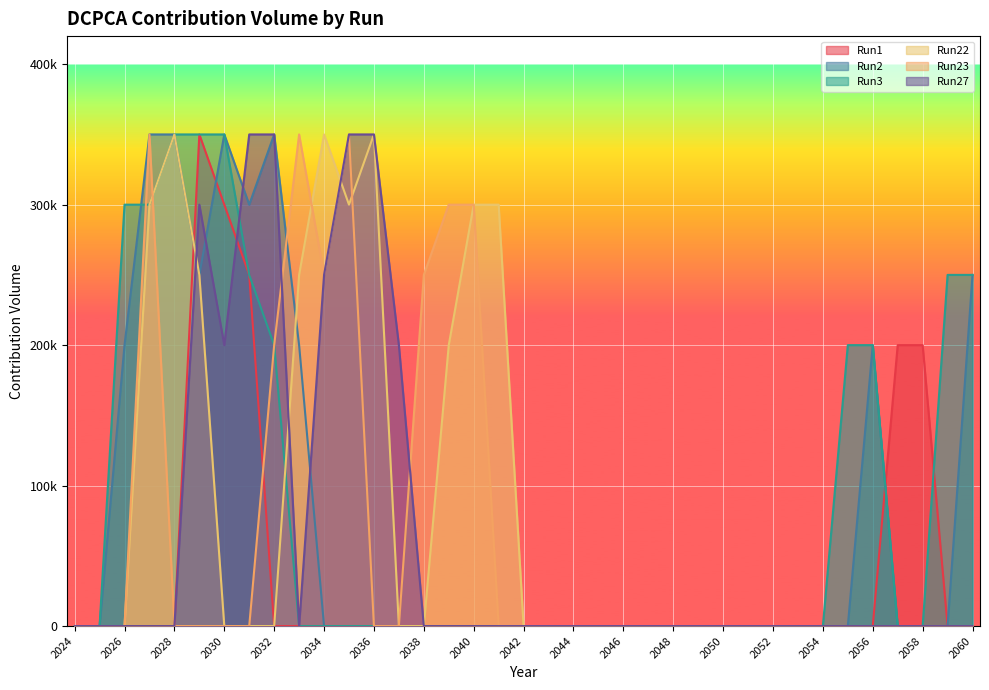

How many times do Run23 and Run1 cross each other?

1